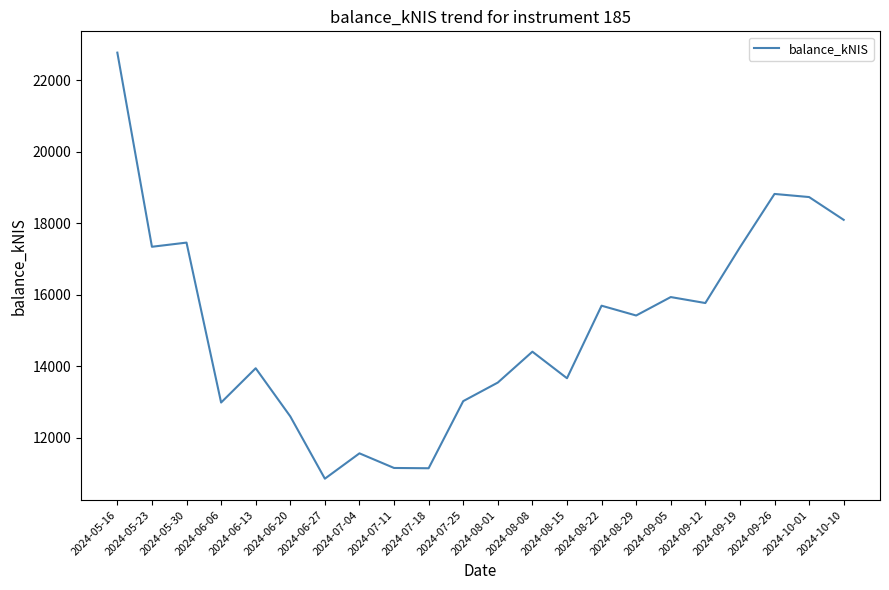

What is the change in value from 2024-07-04 to 2024-08-01?

+1979.2